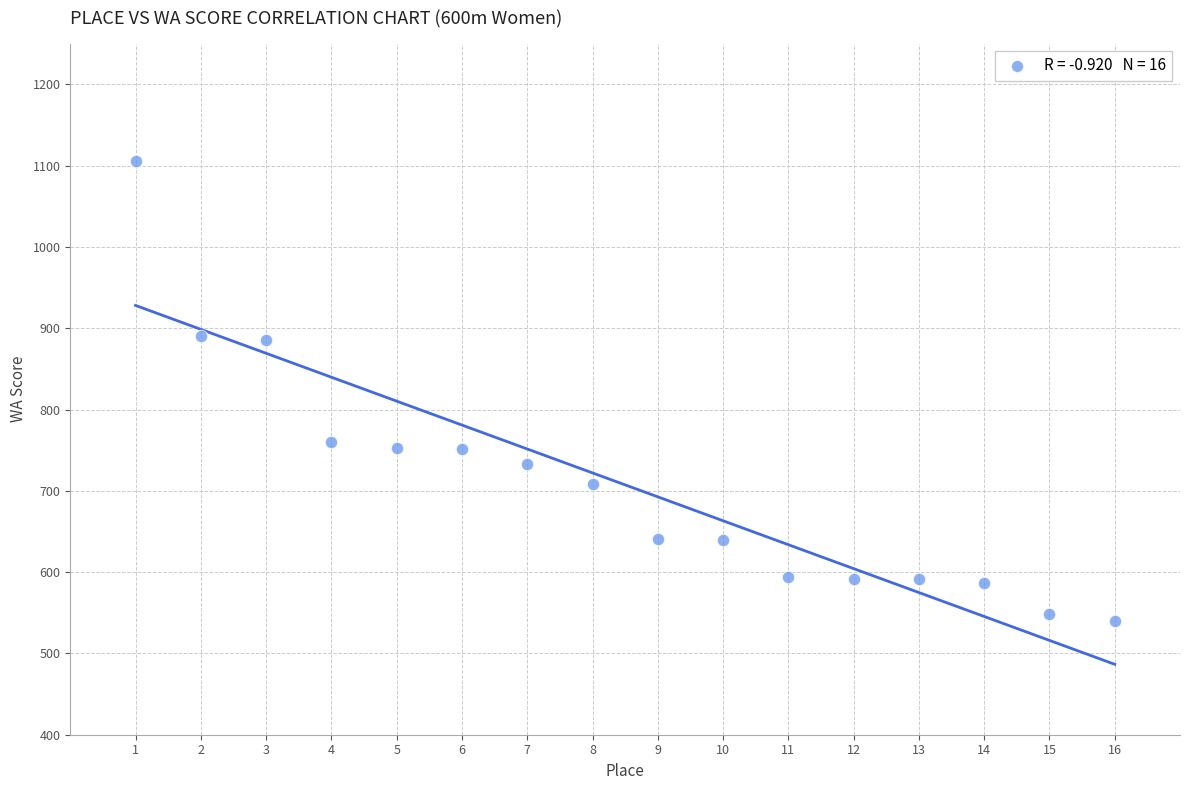

What is the range of Y values (max minus min)?

566